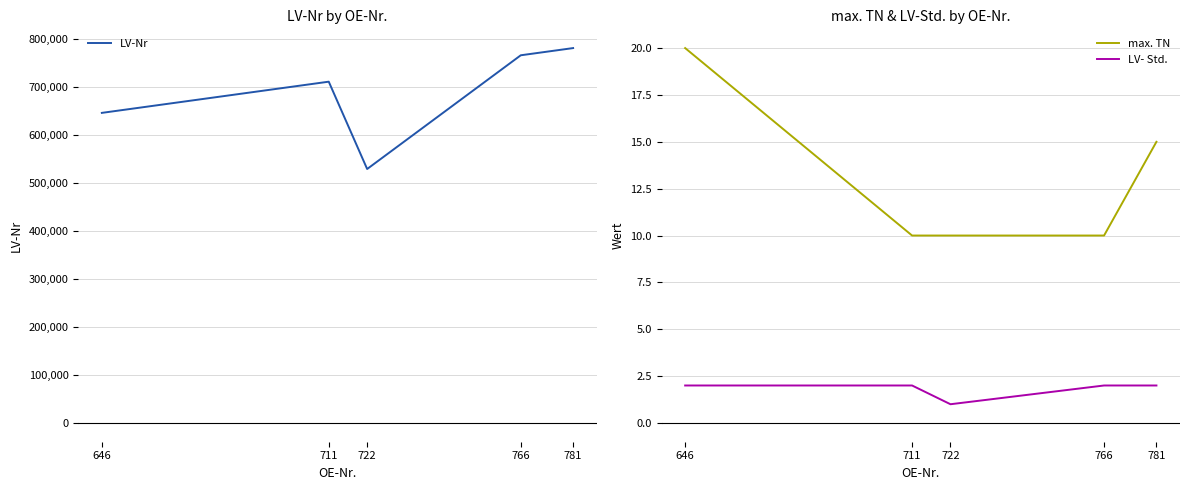

How many lines are shown in the chart?

3